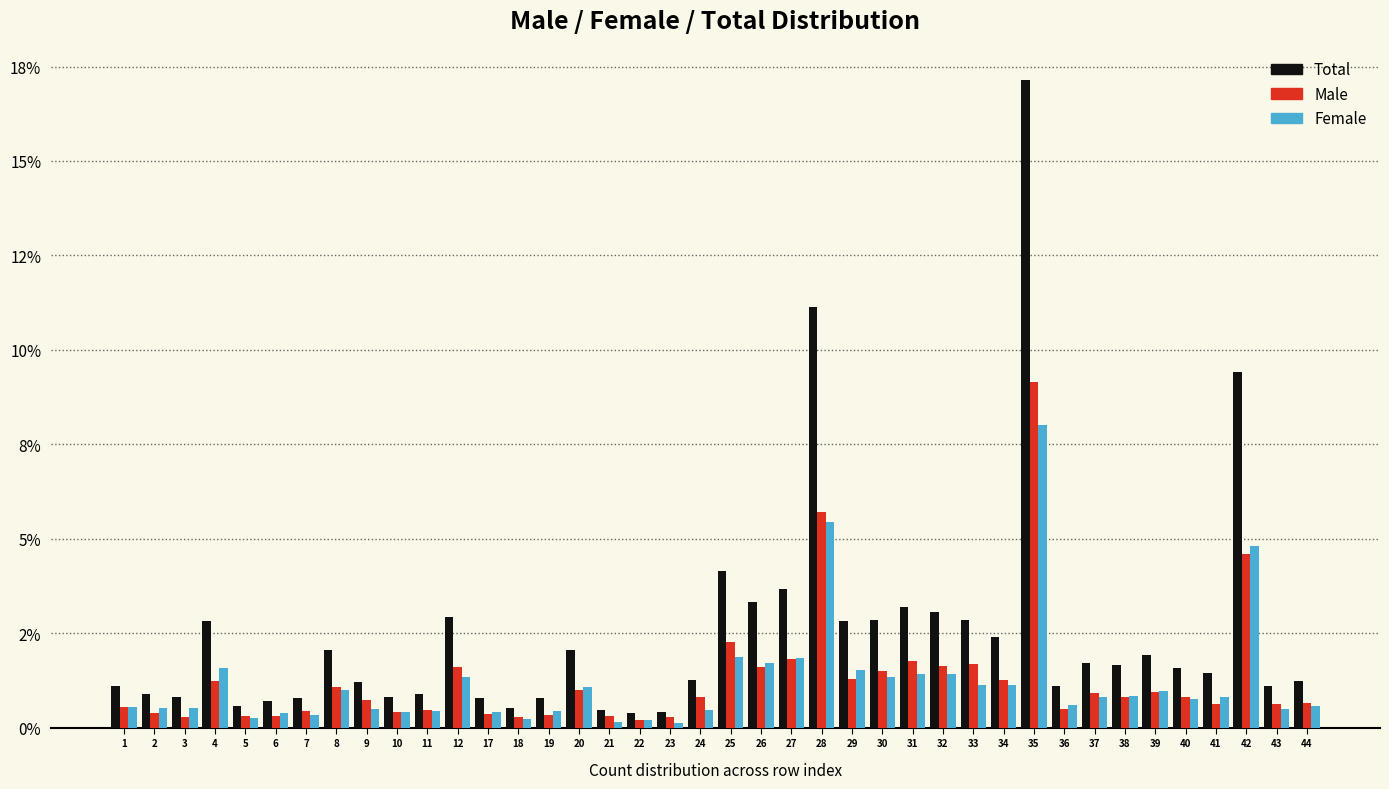

Does the chart contain any negative values?

No